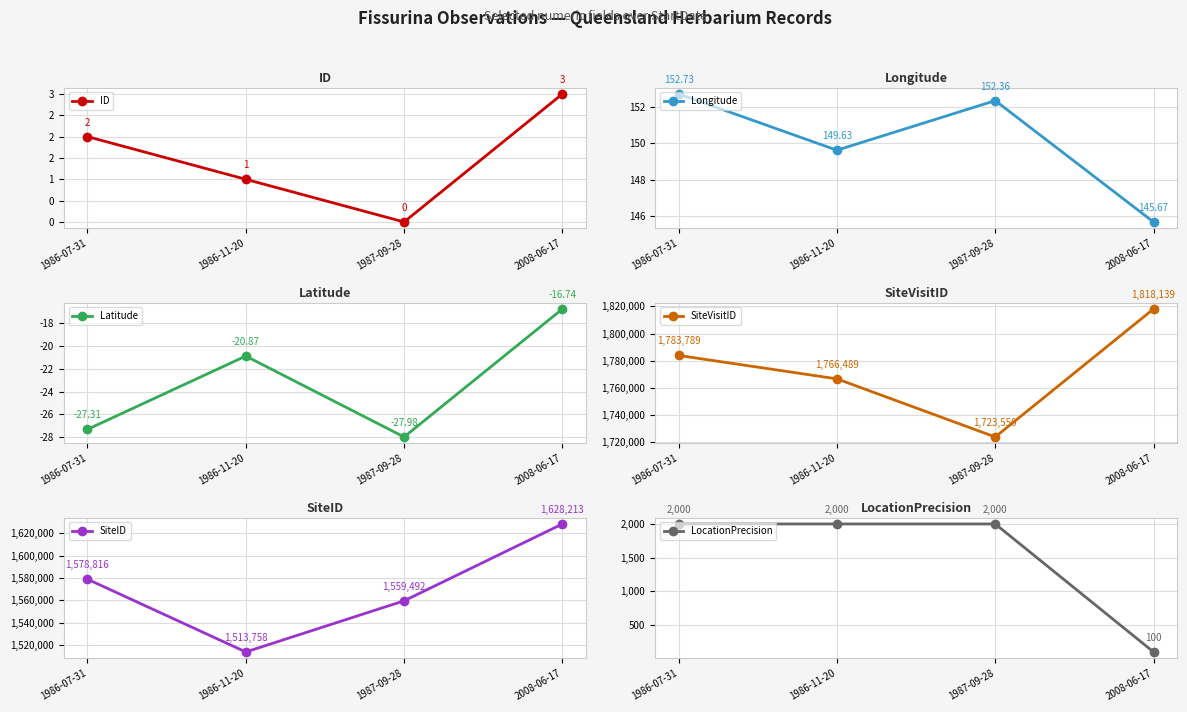

What is the difference between the highest and lowest values at 1986-11-20?

1766509.9